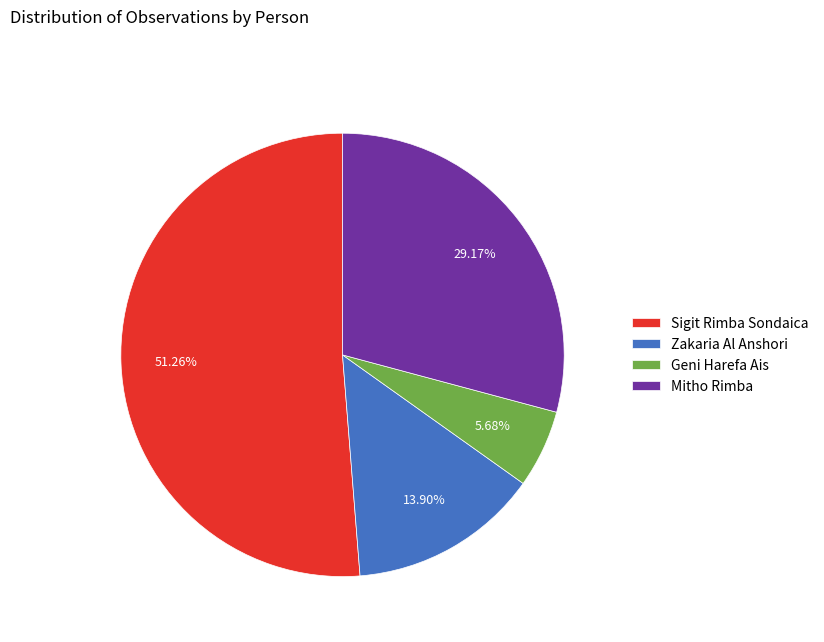

What percentage is the Sigit Rimba Sondaica slice, to the nearest percent?

51%